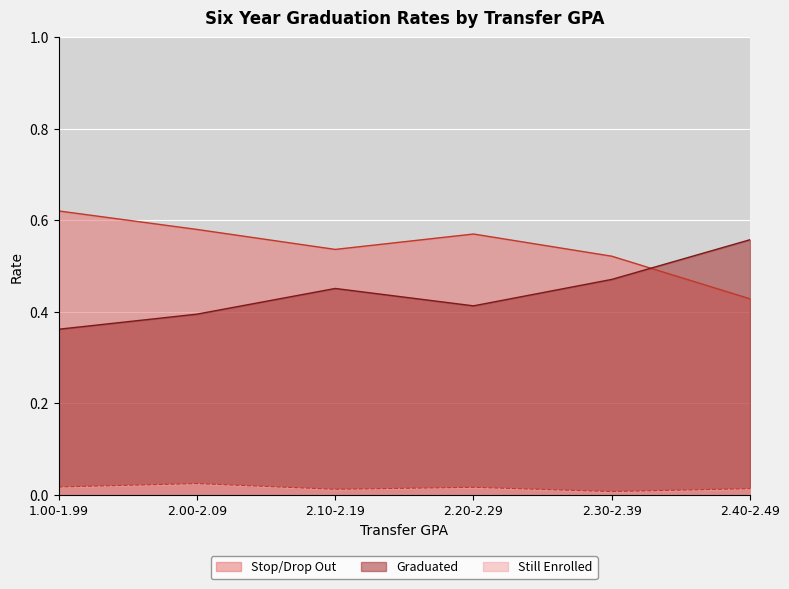

The Still Enrolled series shows 0.0 at 2.80-2.89. True or false?

False